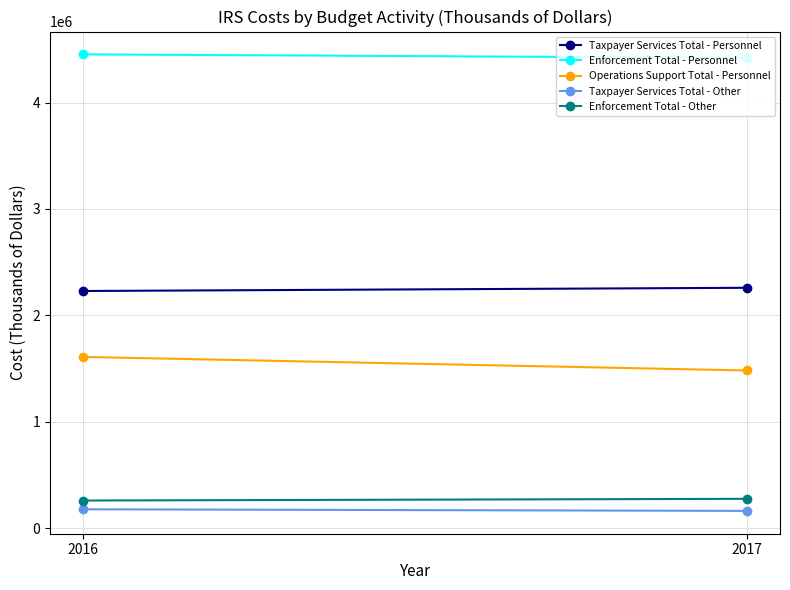

What is the total value across all series at 2017?

8598711